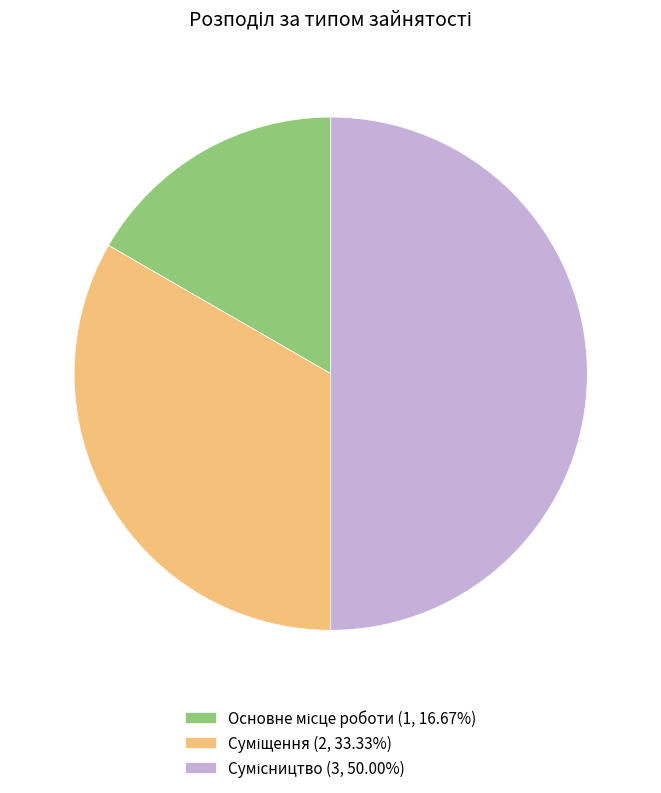

Count the number of slices in the pie.

3